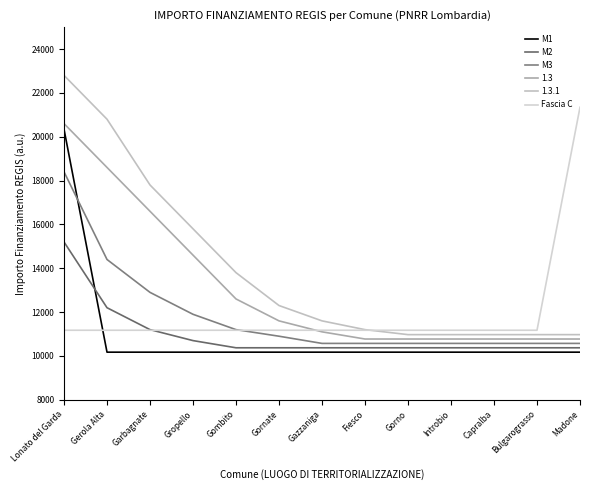

Which series has the largest range (max minus min)?

1.3.1